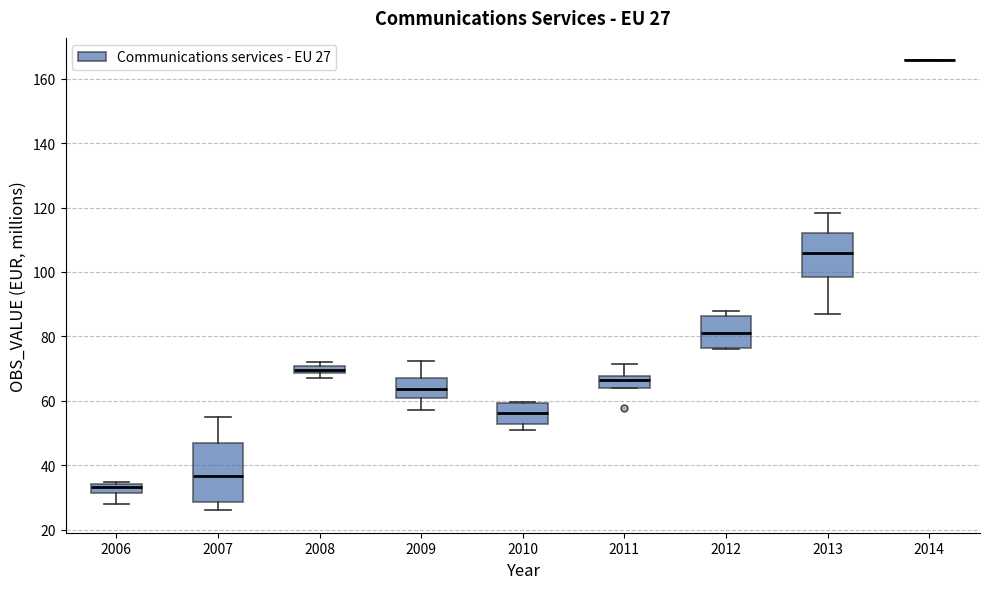

Which box is the tallest, from its lower edge to its upper edge?

2007